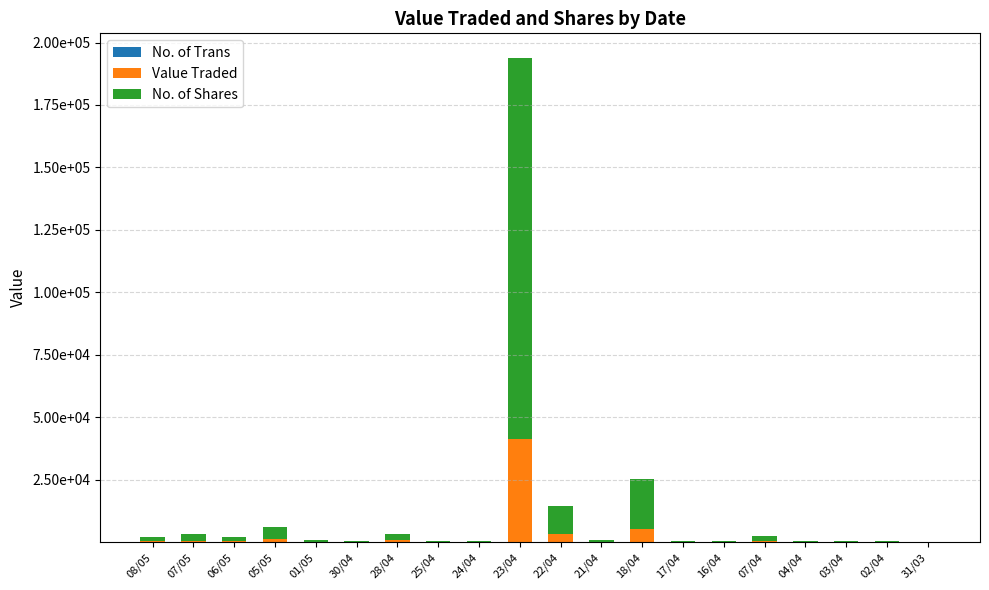

Are the bars grouped side by side (vs. stacked)?

No